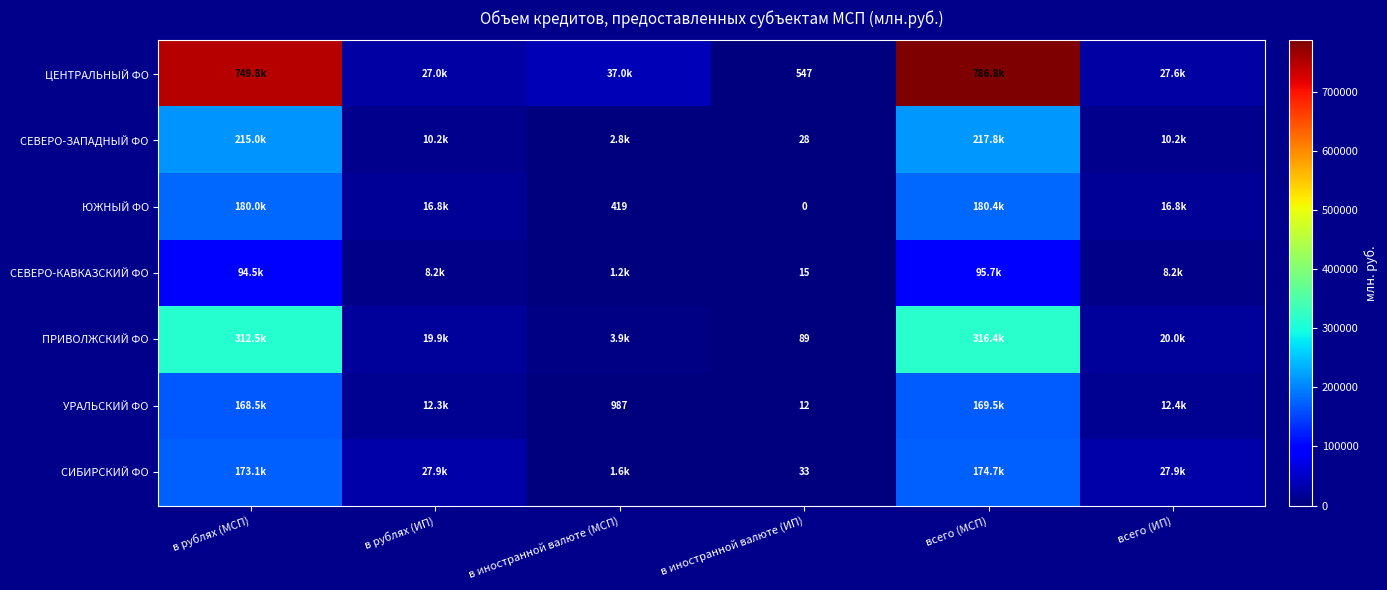

What is the difference between the highest and lowest values at в иностранной валюте (ИП)?

547